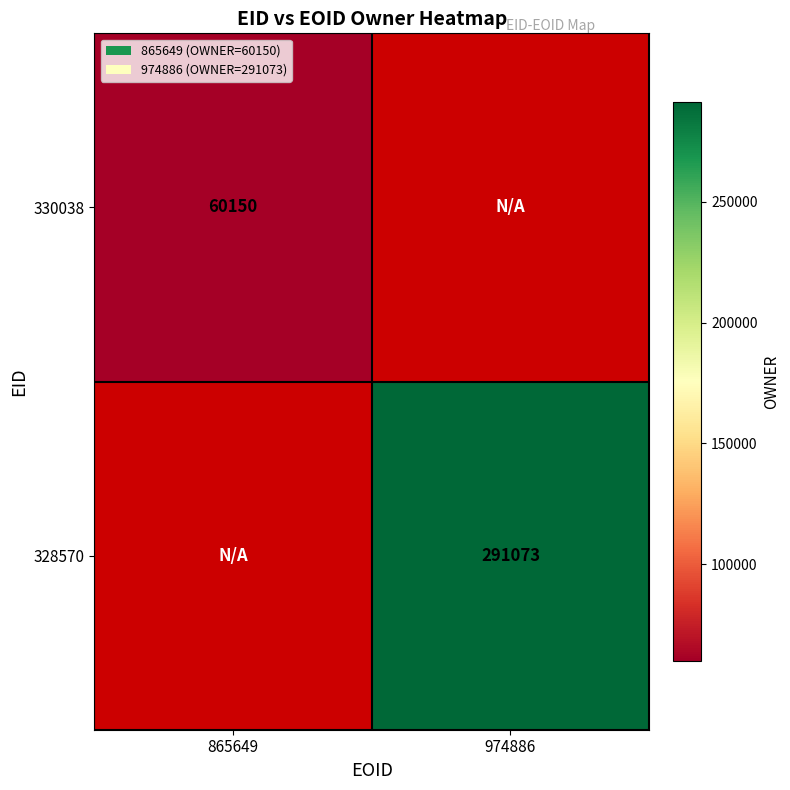

Which category has the highest value across all series?

974886